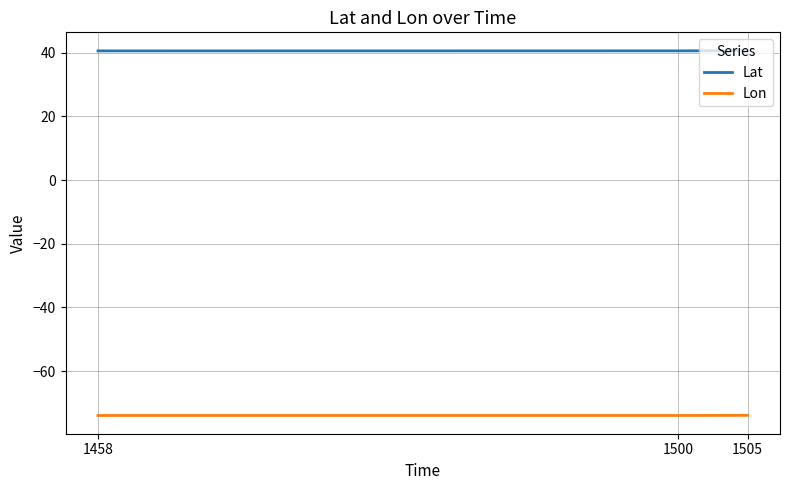

What is the sum of the Lat values at 1500 and 1505?

81.2